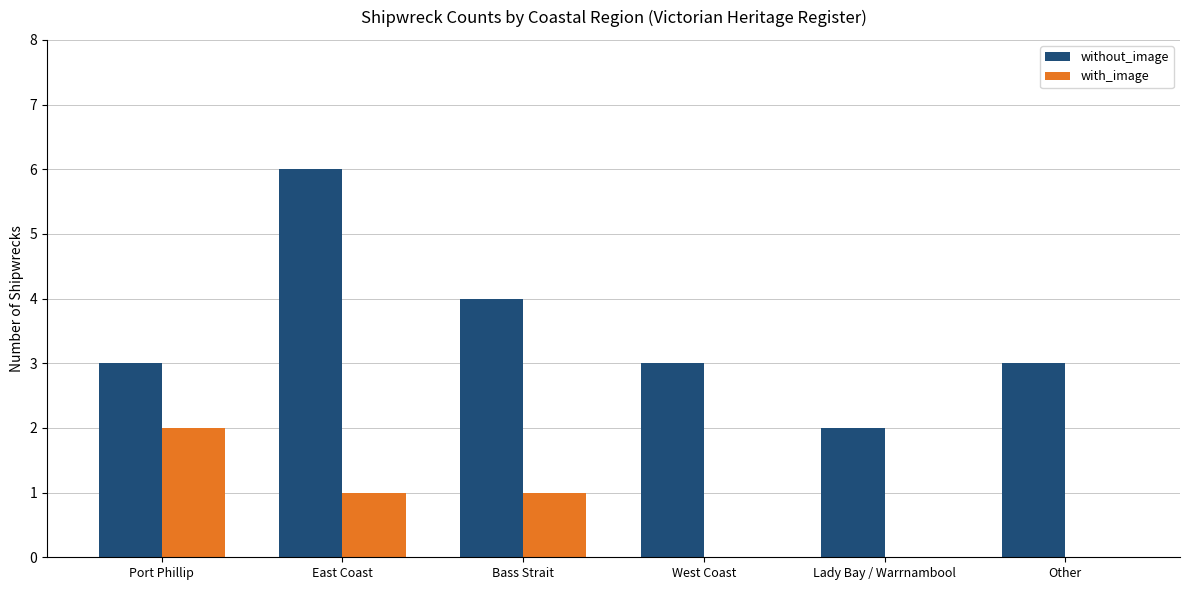

At which label does with_image first exceed 1?

Port Phillip